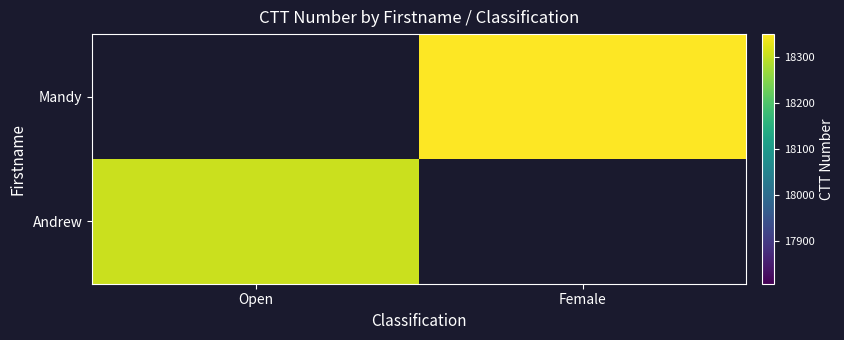

Is the value of Andrew at Open greater than the value of Mandy at Female?

No